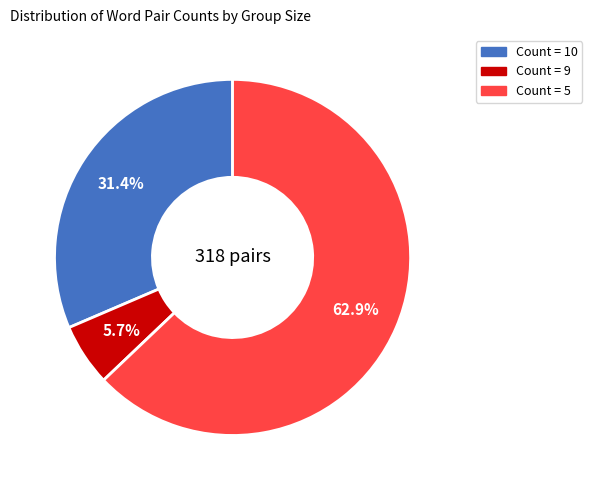

Is there any slice that represents more than half of the pie?

Yes